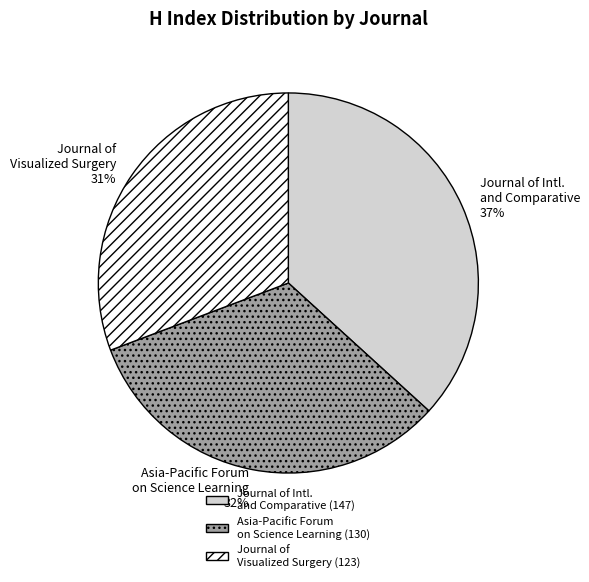

Is the sum of Journal of Visualized Surgery and Asia-Pacific Forum on Science Learning greater than half?

Yes